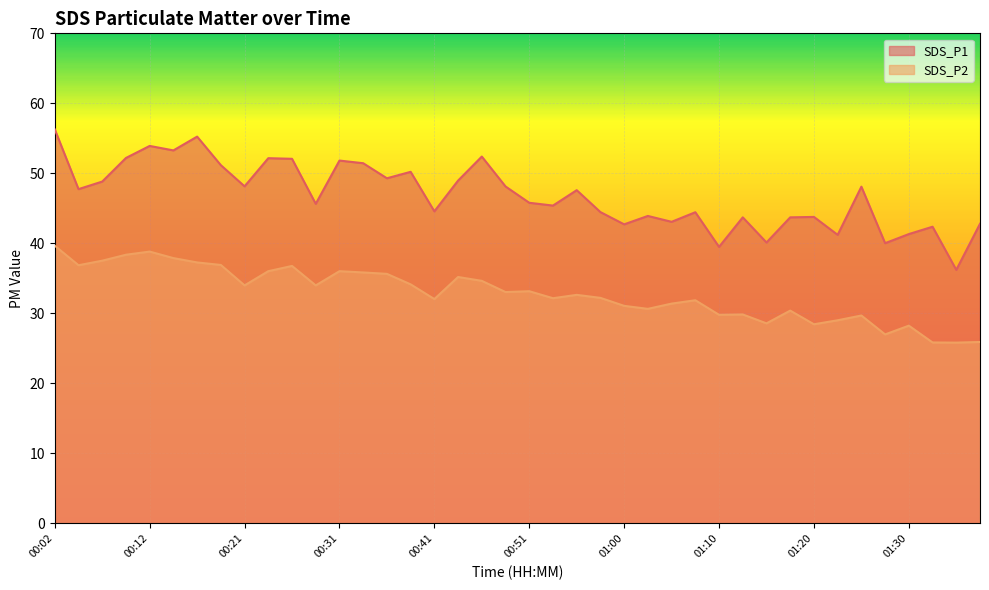

Reading right to left, transcribe all the data shown in this chart.

SDS_P1: 42.8	36.2	42.4	41.3	40.0	48.1	41.2	43.8	43.7	40.1	43.7	39.5	44.5	43.1	43.9	42.7	44.5	47.6	45.4	45.8	48.1	52.4	49.0	44.6	50.2	49.3	51.5	51.8	45.6	52.1	52.2	48.1	51.2	55.2	53.3	53.9	52.2	48.8	47.8	56.3
SDS_P2: 25.9	25.8	25.9	28.2	27.0	29.7	29.0	28.4	30.4	28.6	29.9	29.8	31.9	31.4	30.6	31.1	32.2	32.6	32.2	33.2	33.0	34.6	35.2	32.0	34.1	35.6	35.9	36.0	34.0	36.8	36.0	34.0	36.9	37.3	37.9	38.8	38.4	37.5	36.9	39.7